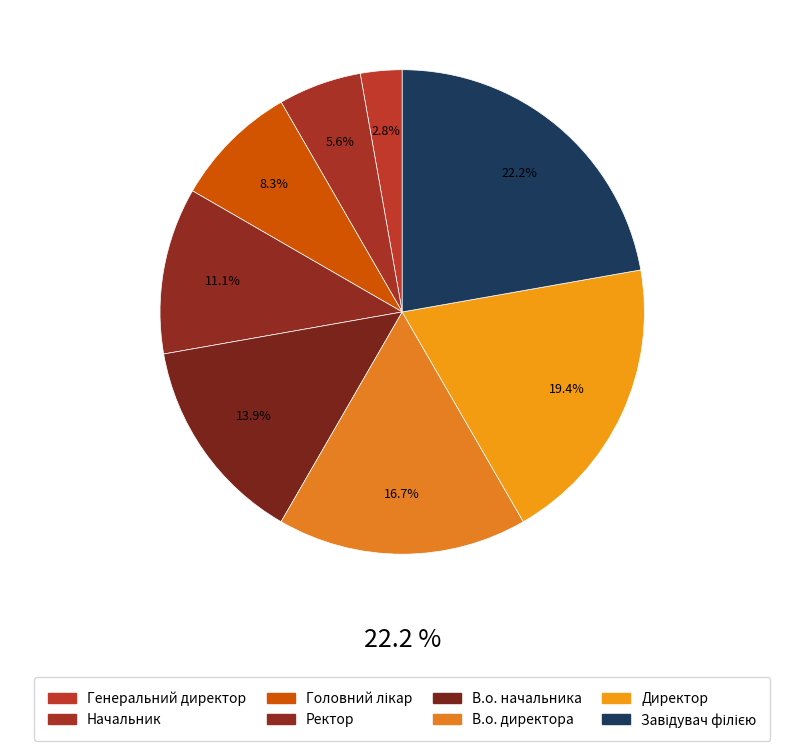

True or false: Ректор accounts for 11% of the total.

True